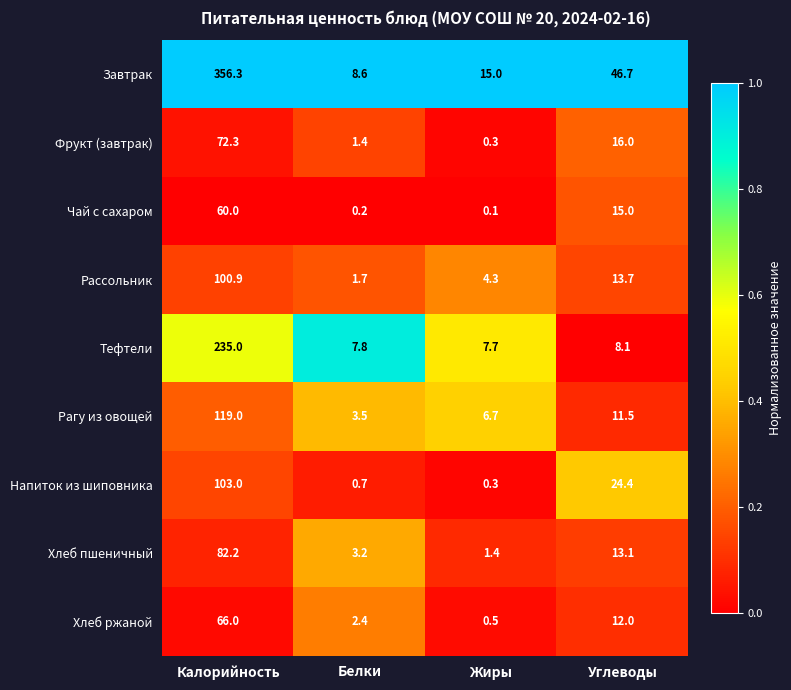

Read the Хлеб пшеничный value at Белки.

3.2